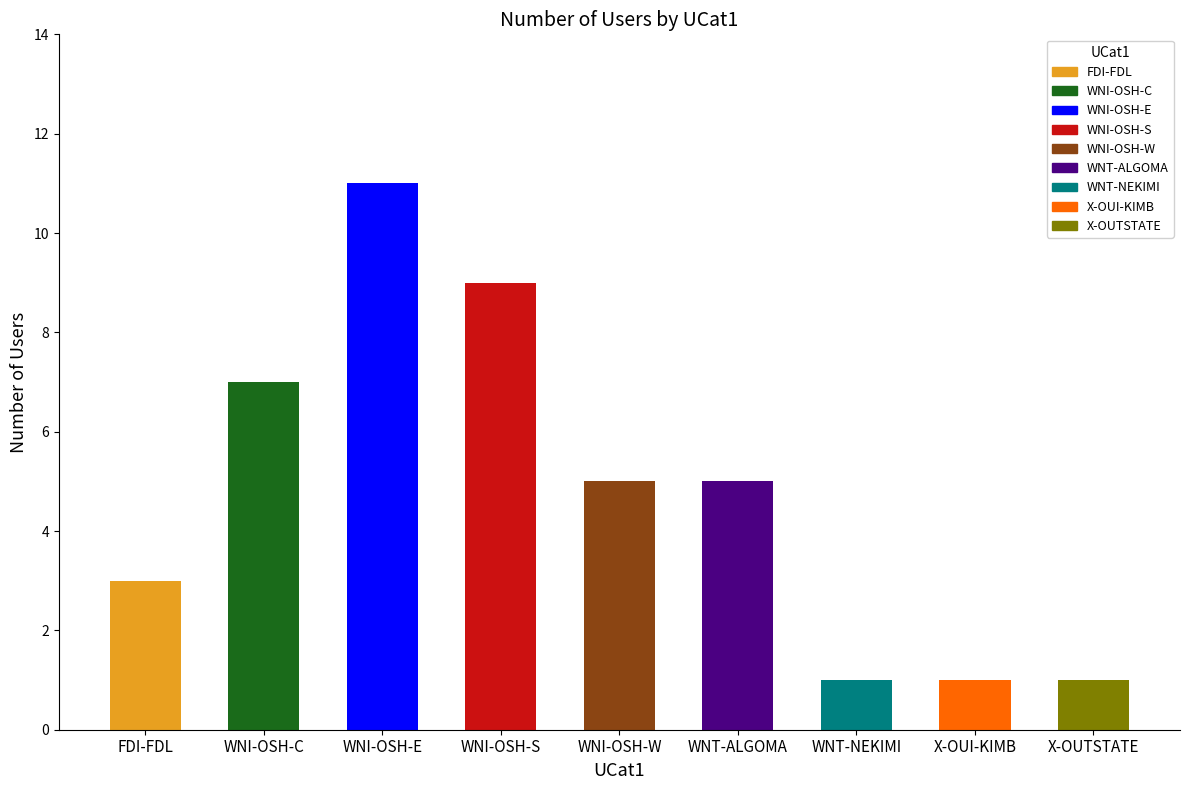

True or false: the data shows 2 at WNI-OSH-S.

False